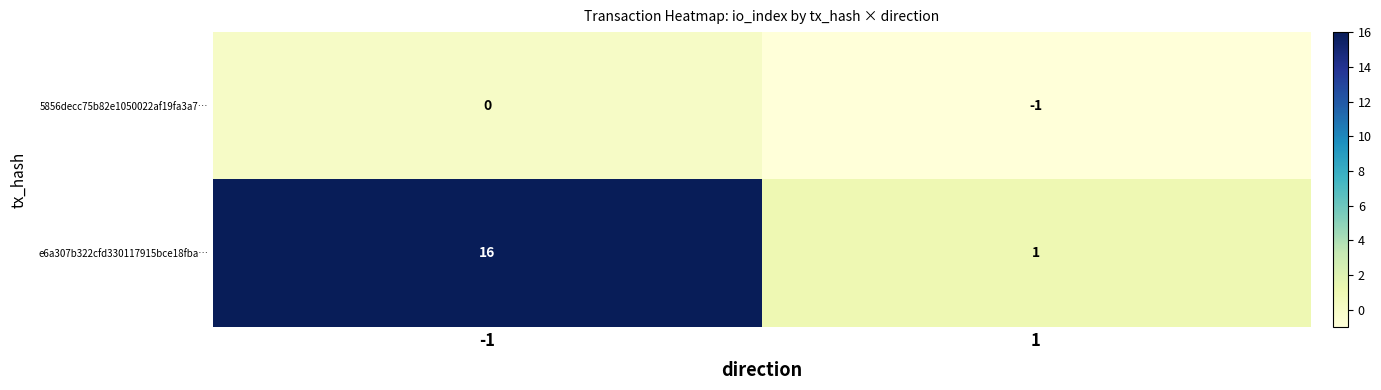

Reading left to right, what are all the values shown in this chart?

5856decc75b82e1050022af19fa3a7…: 0	-1
e6a307b322cfd330117915bce18fba…: 16	1